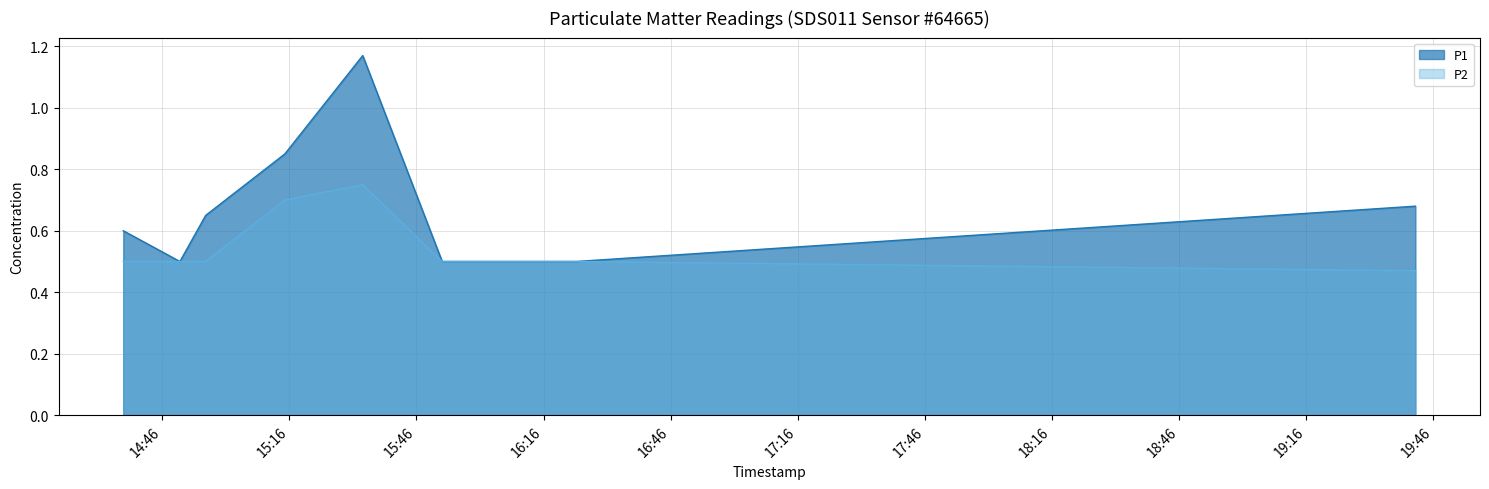

What is the average value of the P2 series?

0.6